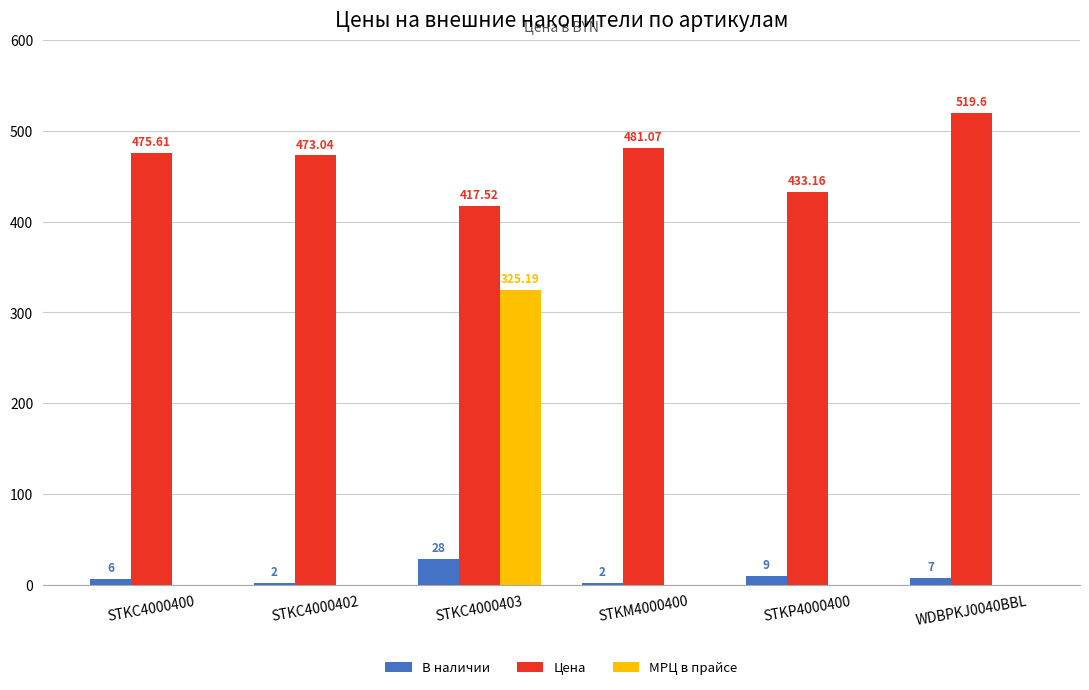

Where does the В наличии series first go above 7?

STKC4000403